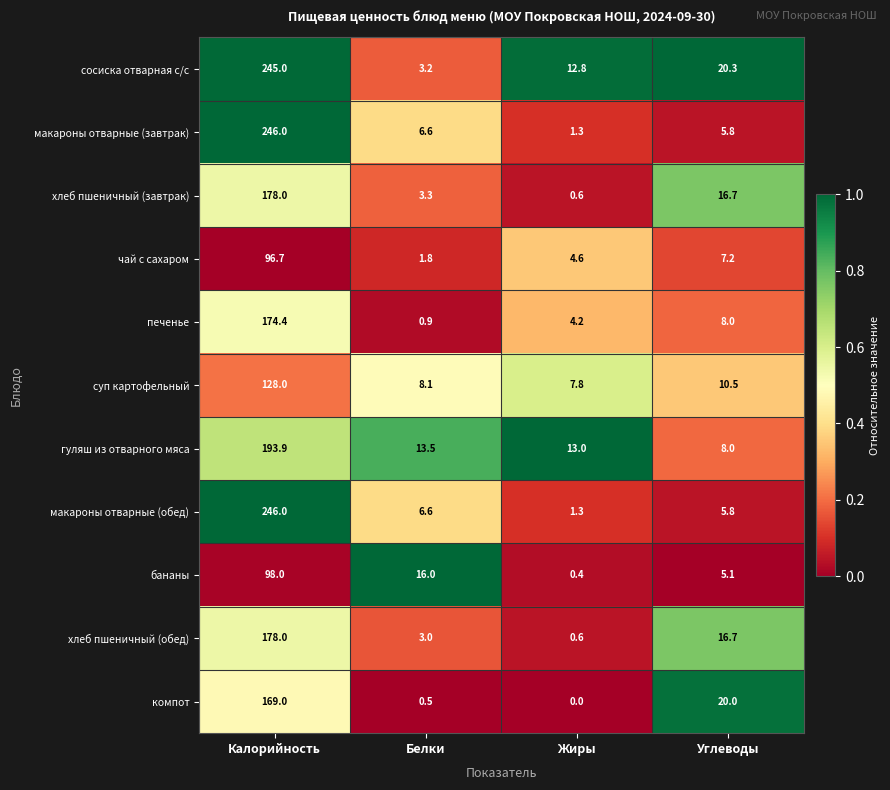

Rank the categories by компот value from highest to lowest.

Калорийность, Углеводы, Белки, Жиры